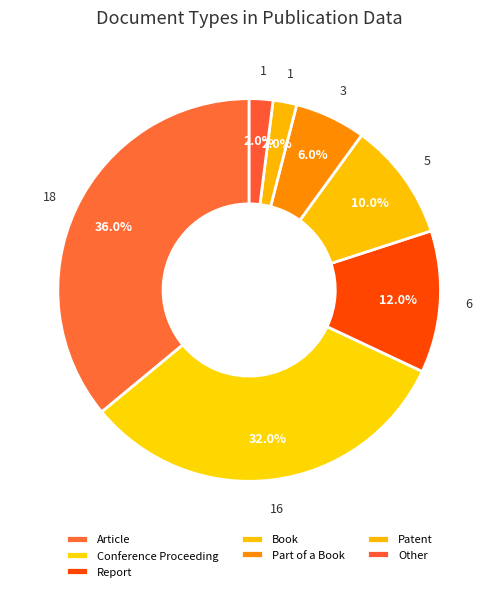

Combined, do Report and Part of a Book account for over 50%?

No